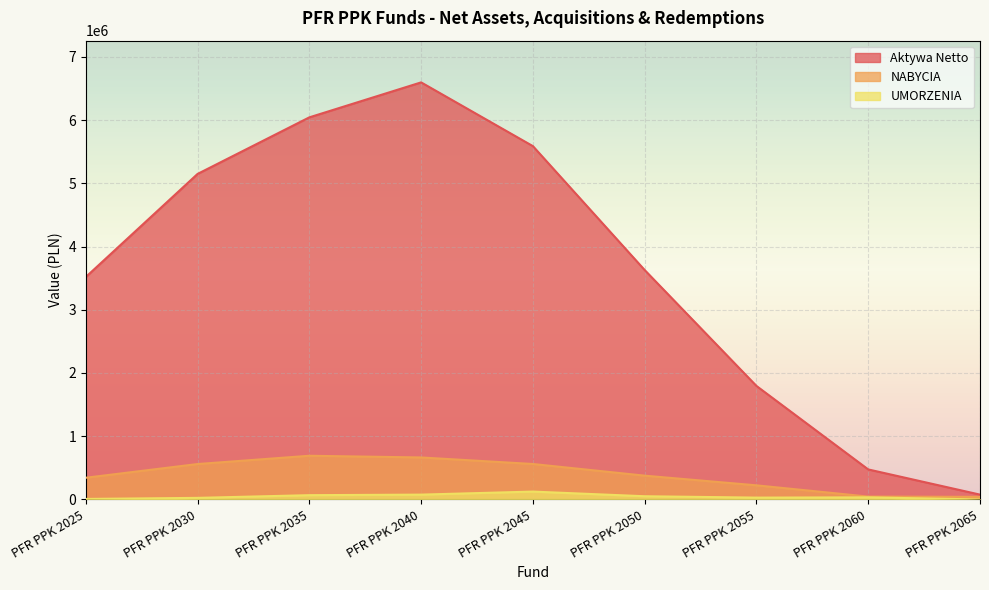

True or false: UMORZENIA has a value of 29197.4 at PFR PPK 2055.

True